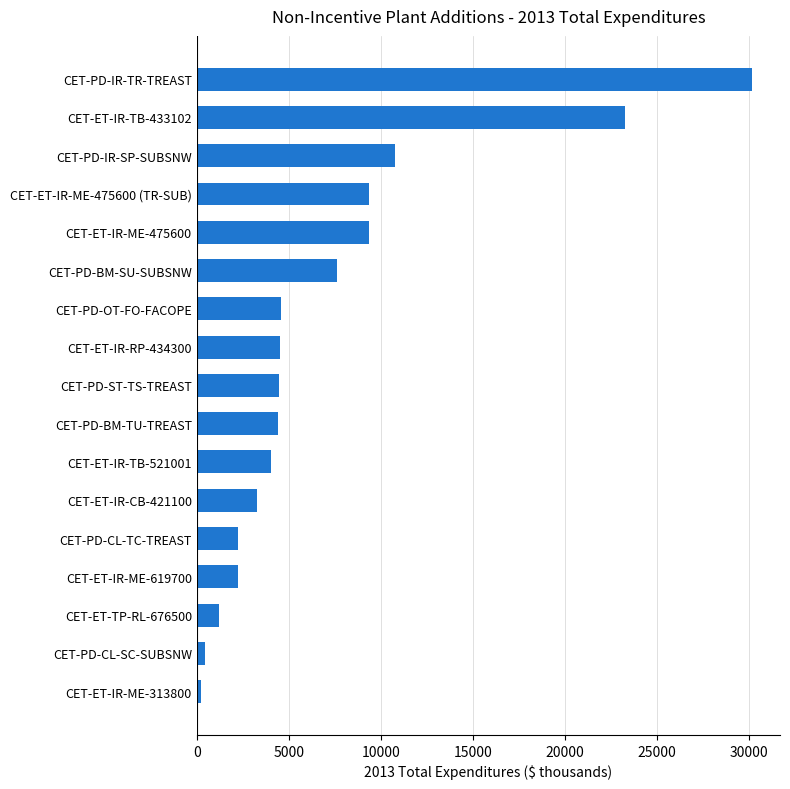

What is the difference between the maximum and minimum values?

29976.2